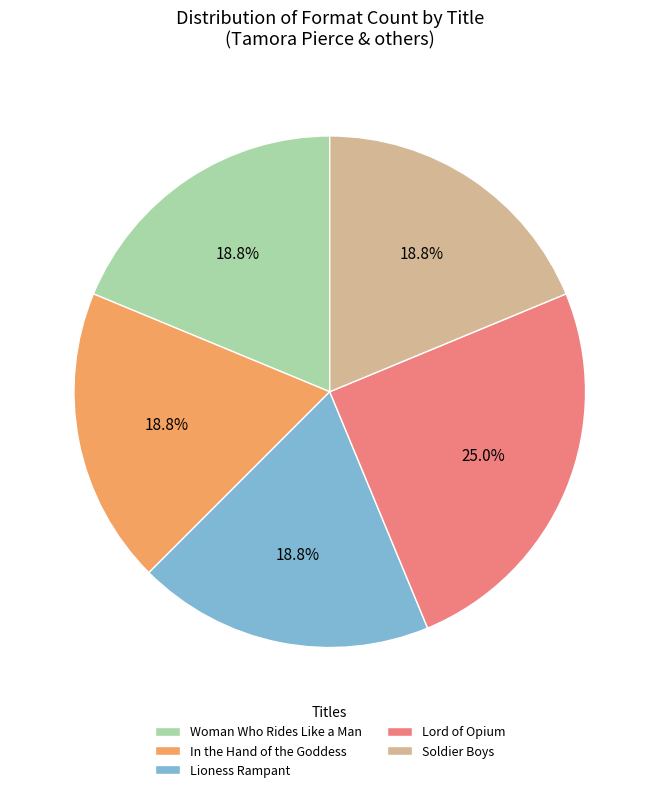

Is there a majority slice in this chart?

No